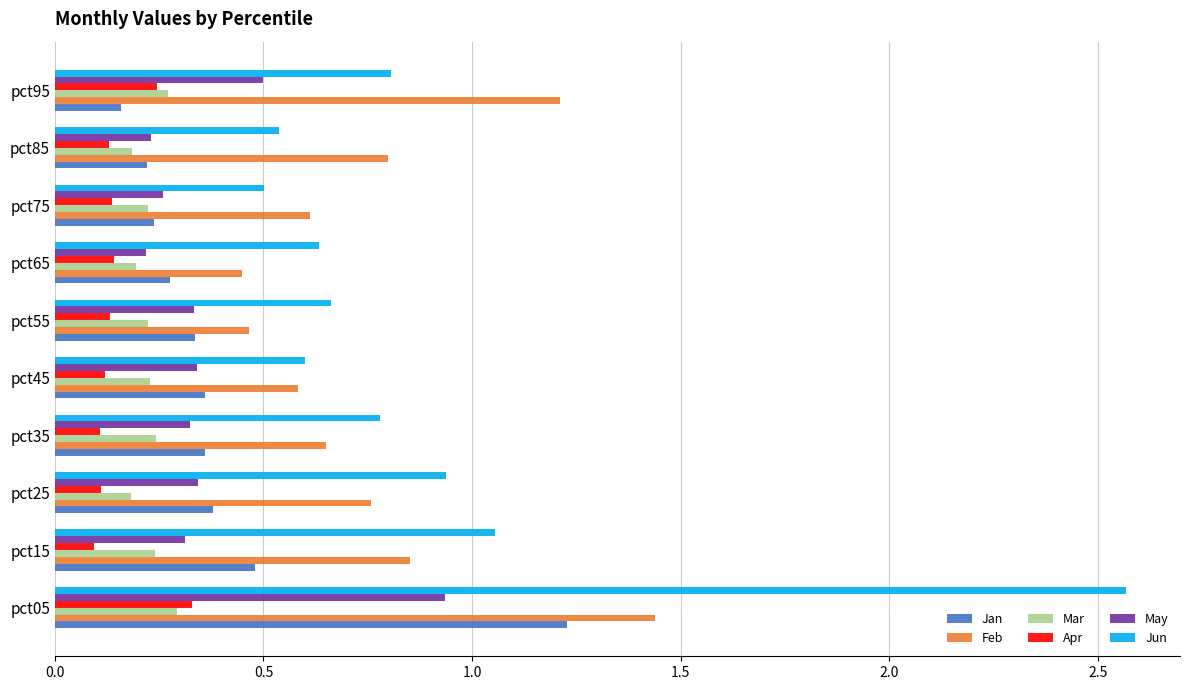

The value of Feb at pct15 is 0.4. True or false?

False